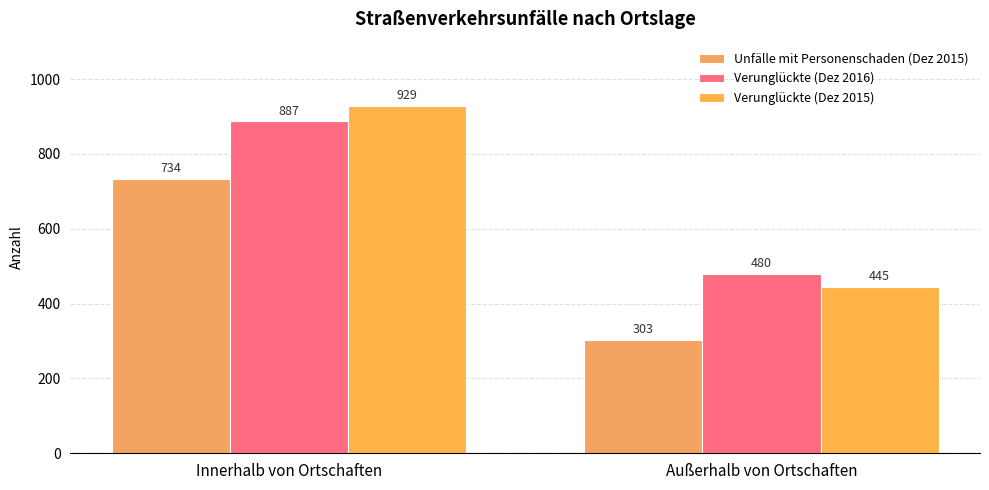

What are all the series names shown in the legend?

Unfälle mit Personenschaden (Dez 2015), Verunglückte (Dez 2016), Verunglückte (Dez 2015)